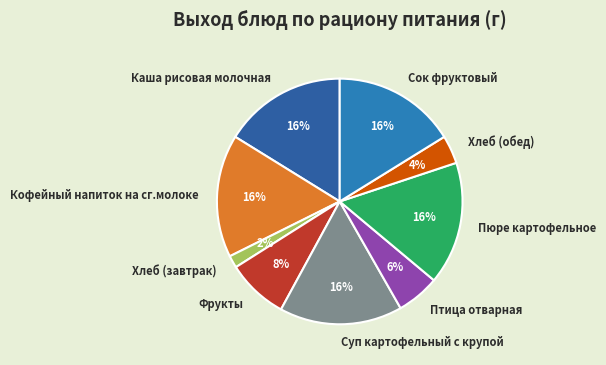

True or false: Кофейный напиток на сг.молоке accounts for 31% of the total.

False